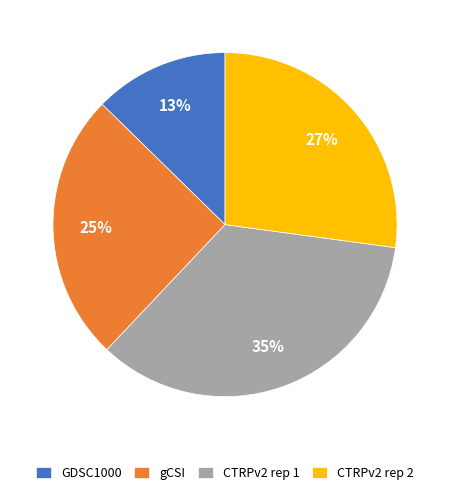

Is there any slice that represents more than half of the pie?

No